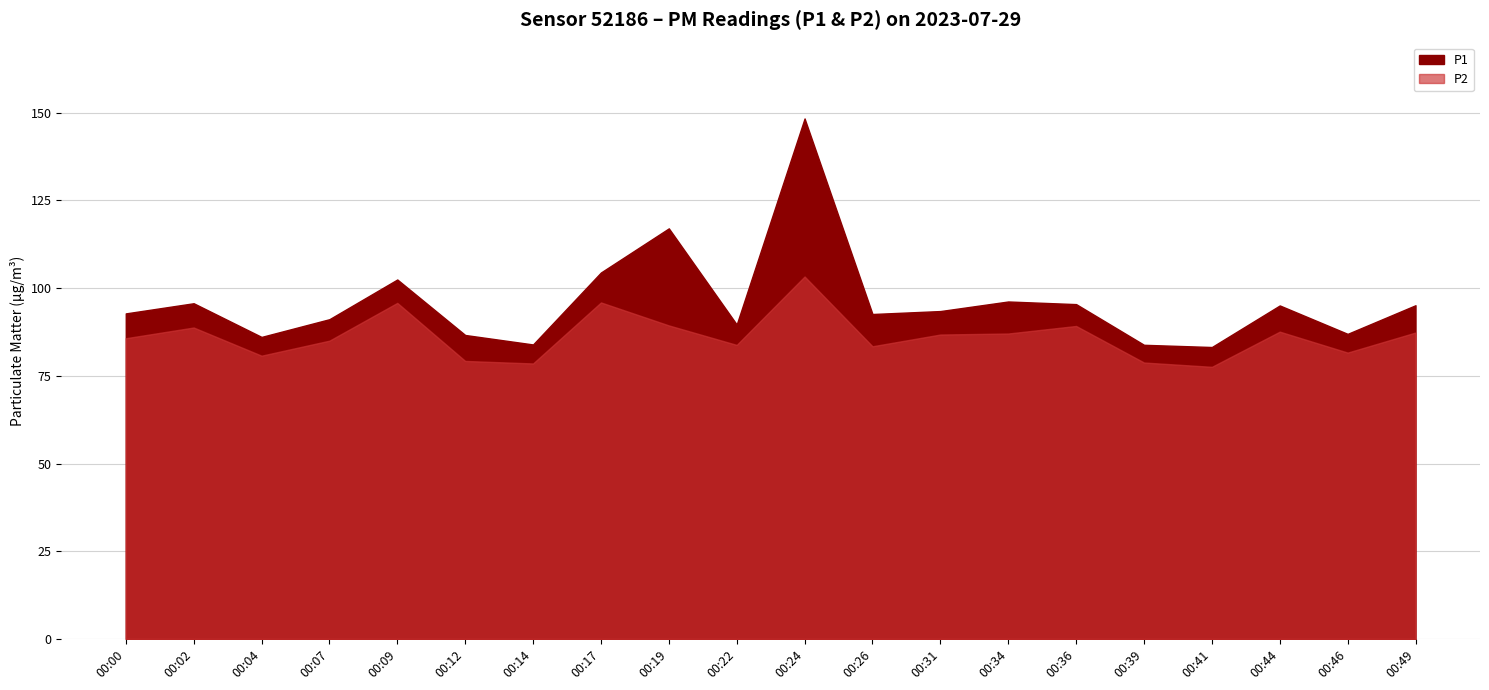

Which category has the highest value in the P1 series?

00:24